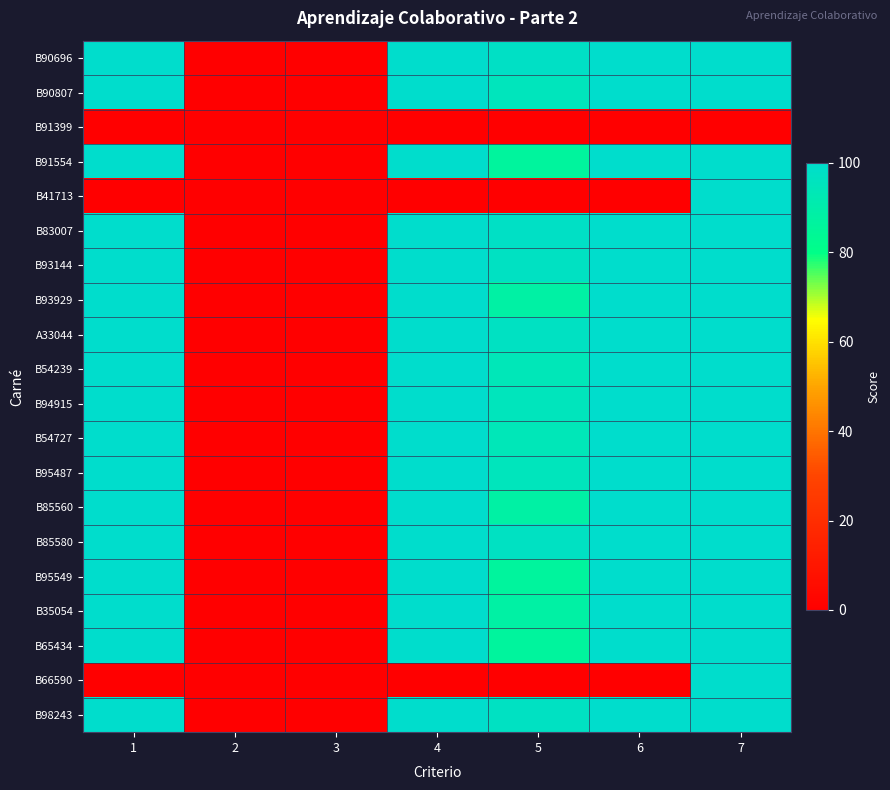

Which series has the widest spread of values?

B90696